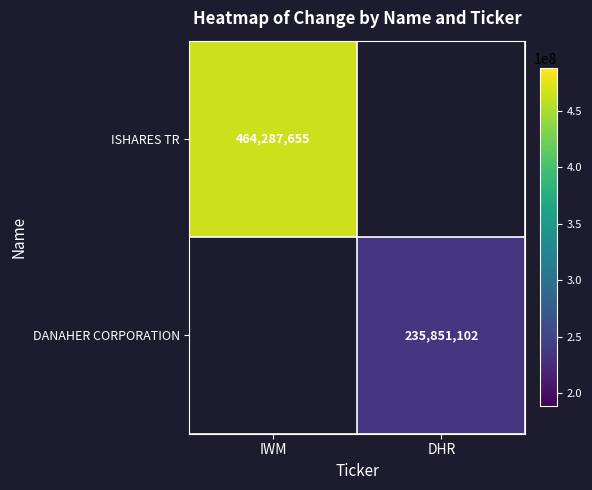

True or false: DANAHER CORPORATION has a value of 88084273.9 at DHR.

False